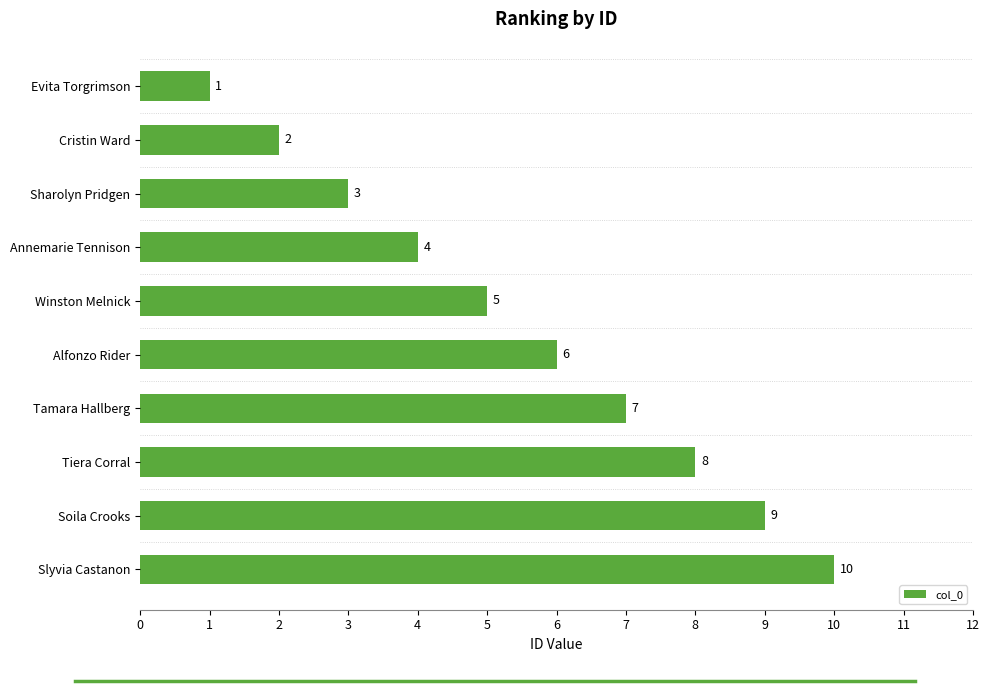

List the labels in order of value, smallest first.

Evita Torgrimson, Cristin Ward, Sharolyn Pridgen, Annemarie Tennison, Winston Melnick, Alfonzo Rider, Tamara Hallberg, Tiera Corral, Soila Crooks, Slyvia Castanon